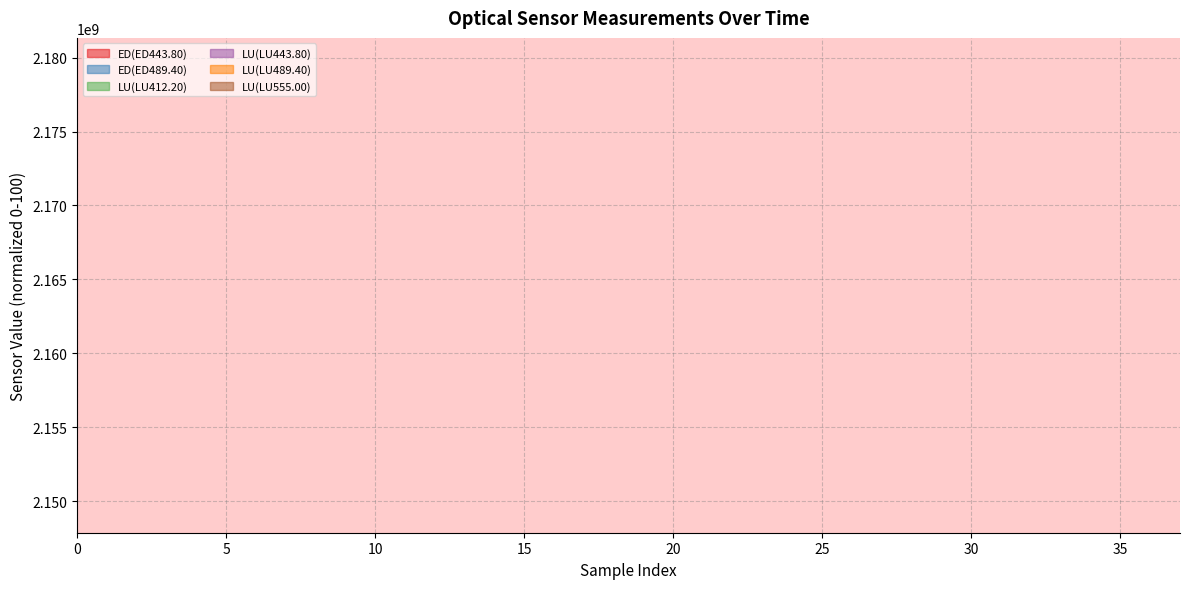

True or false: ED(ED489.40) and LU(LU412.20) cross at least once.

False